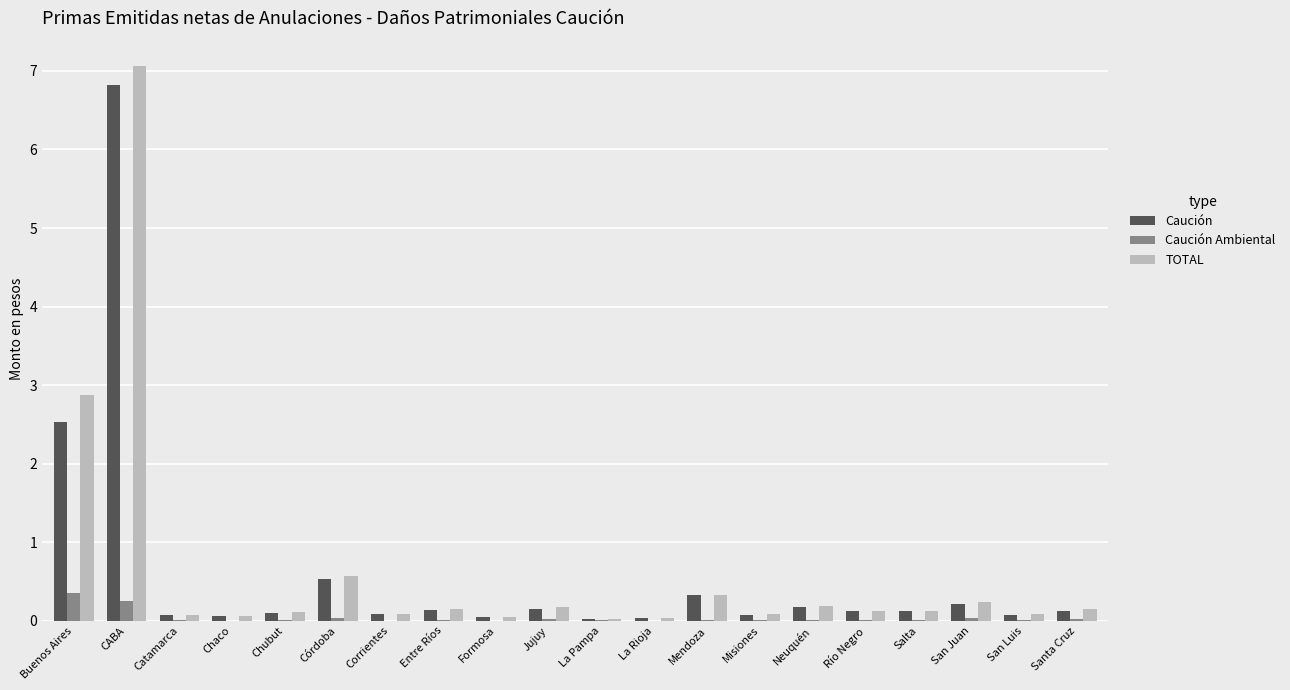

What is the maximum value for Caución?

6.8